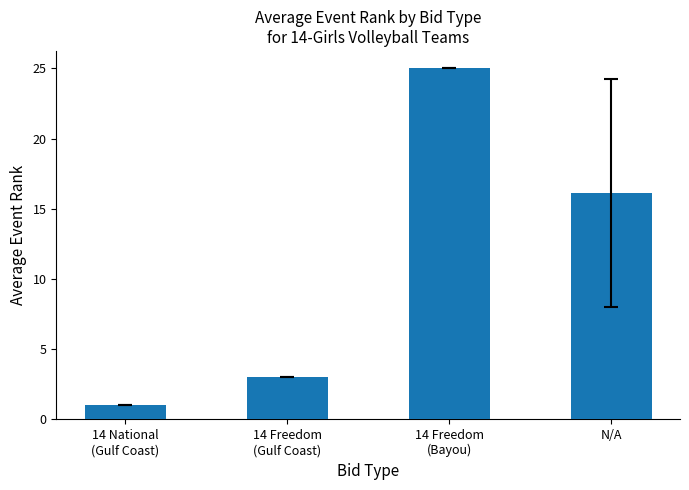

List the labels in order of value, smallest first.

14 National
(Gulf Coast), 14 Freedom
(Gulf Coast), N/A, 14 Freedom
(Bayou)